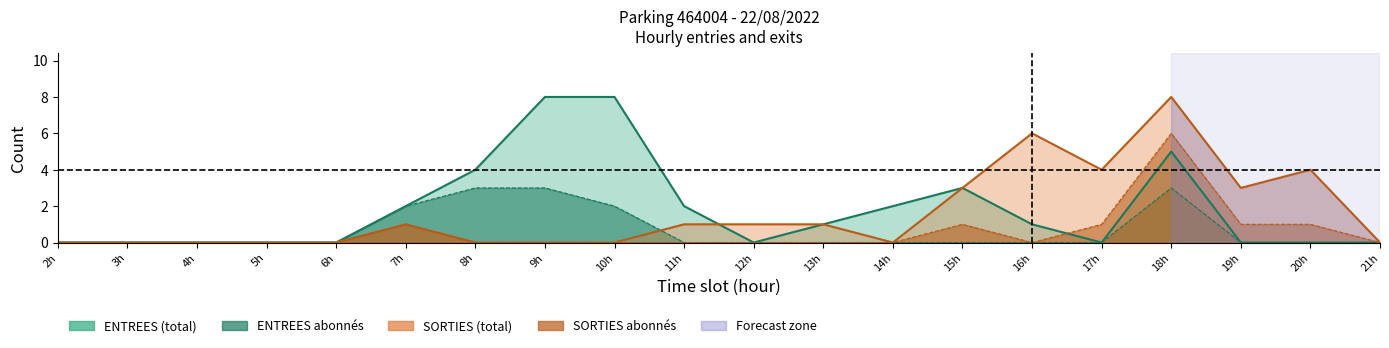

Which series changed the most between 7h and 21h?

ENTREES_NB_ABONNE